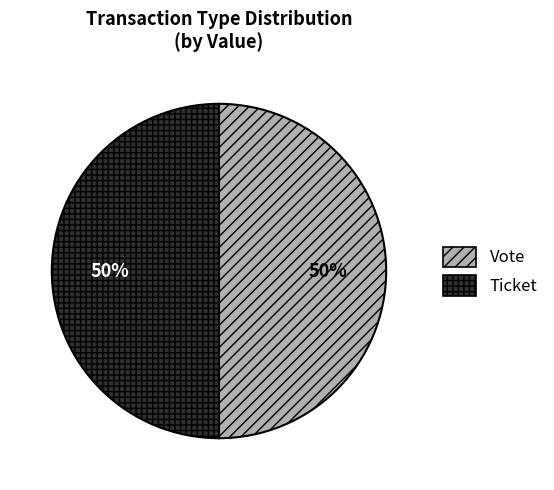

To the nearest percent, what percentage of the pie is Vote?

50%